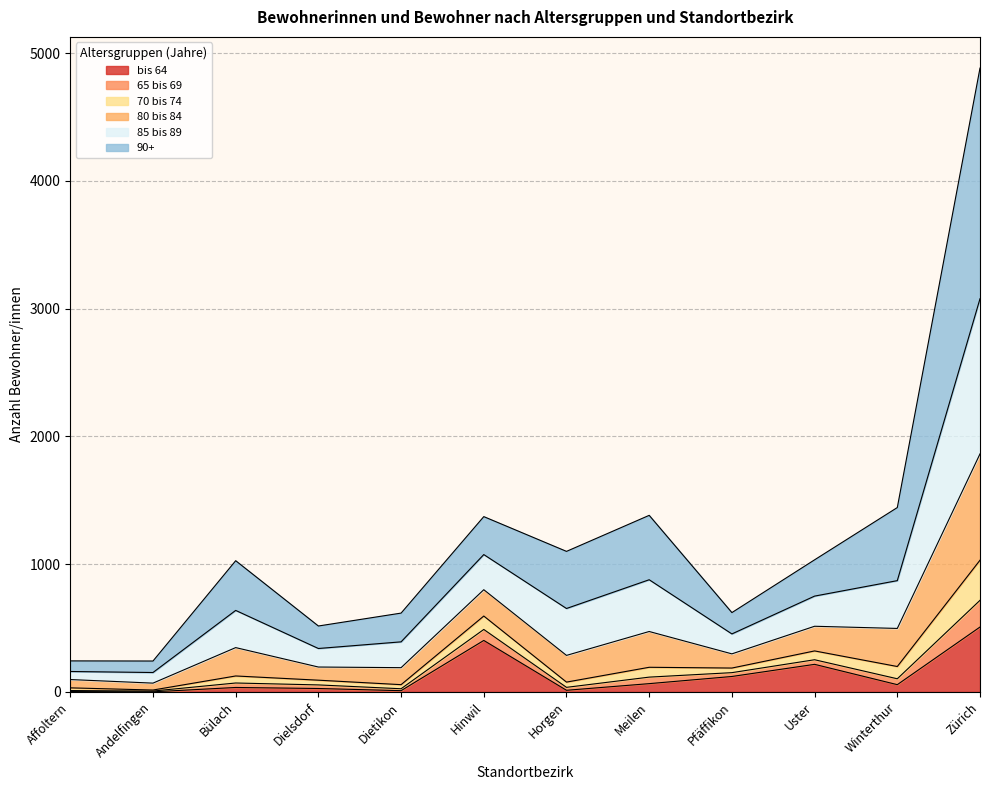

Rank the categories by bis 64 value from lowest to highest.

Andelfingen, Affoltern, Dietikon, Horgen, Dielsdorf, Bülach, Winterthur, Meilen, Pfäffikon, Uster, Hinwil, Zürich